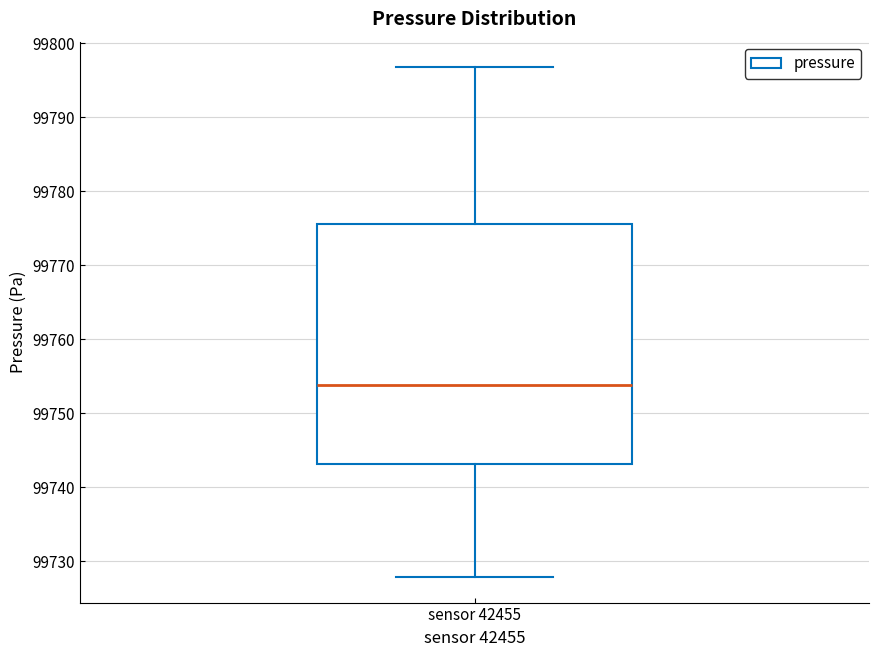

Transcribe this box plot: give where the median line is, the range the box spans, and where the two whiskers end, as read against the y-axis. The values are not printed on the chart, so give them approximately, as read against the axis.

median 99754, box 99743 to 99776, whiskers 99728 to 99797